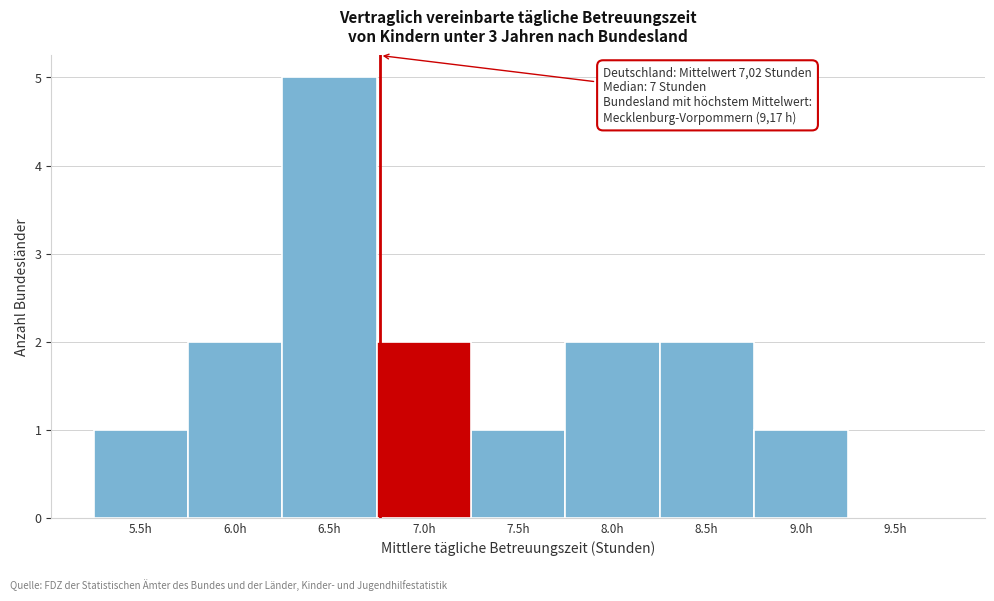

Reading left to right, transcribe all the data shown in this chart.

5.5h=1	6.0h=2	6.5h=5	7.0h=2	7.5h=1	8.0h=2	8.5h=2	9.0h=1	9.5h=0